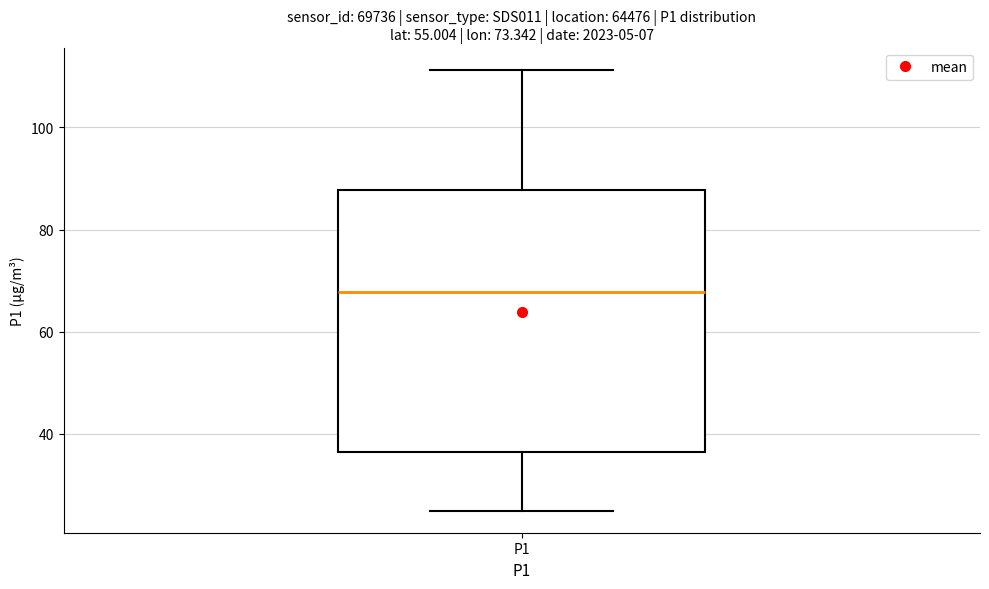

Where does the lower whisker of the box for P1 end on the y-axis? The values are not printed on the chart, so give them approximately, as read against the axis.

24